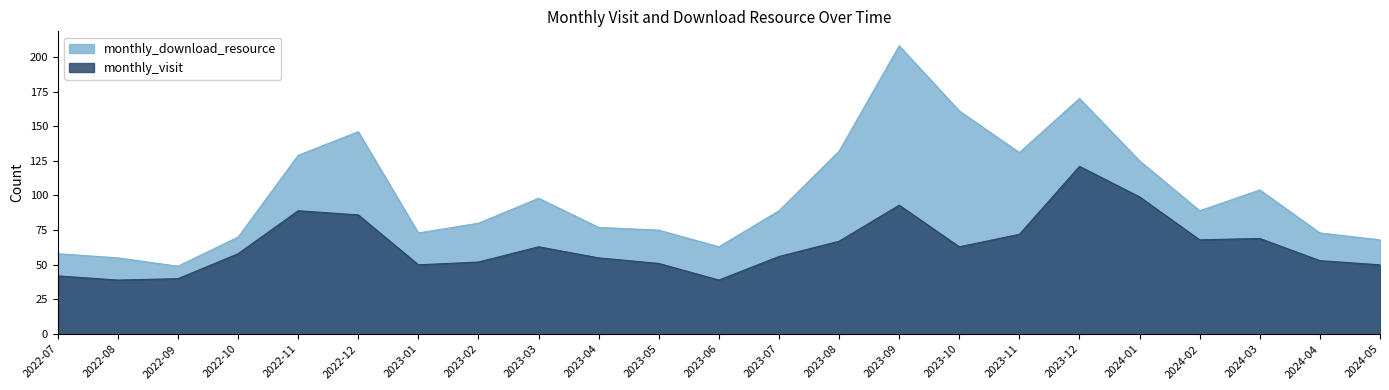

Is it true that monthly_download_resource equals 176 at 2022-11?

False